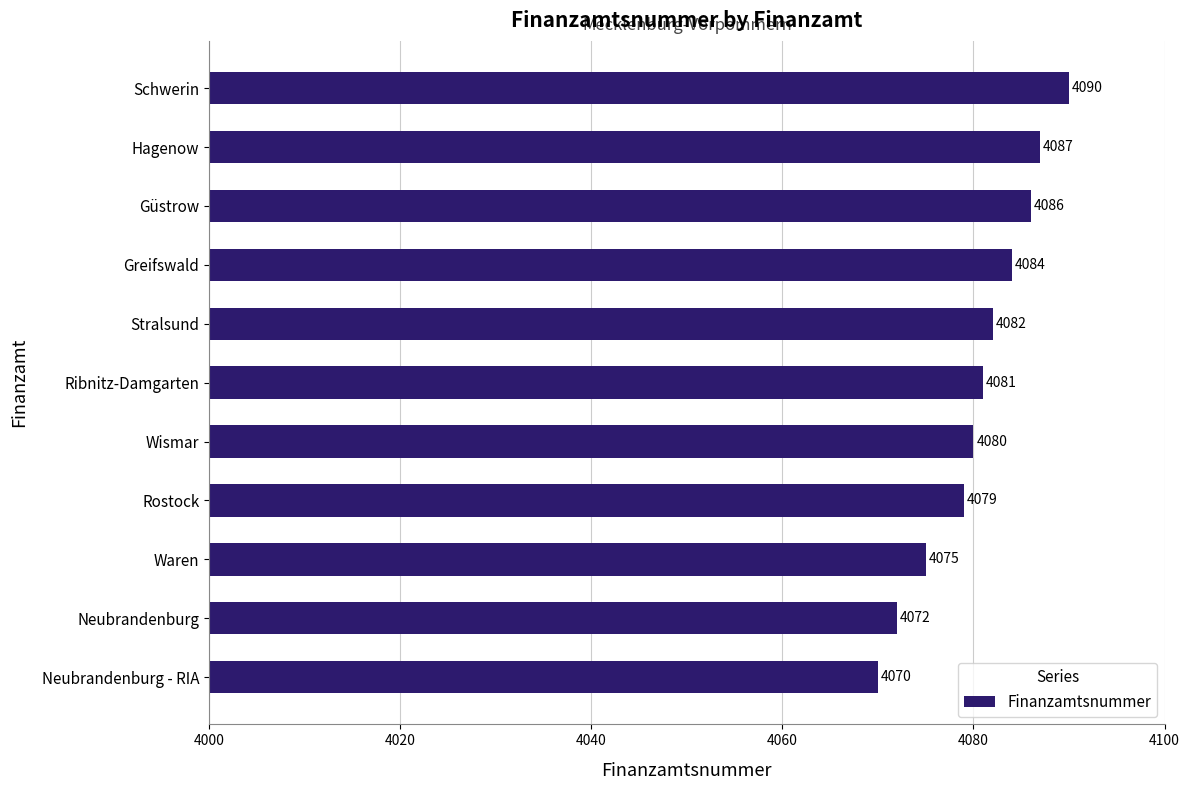

Read the value at Güstrow.

4086